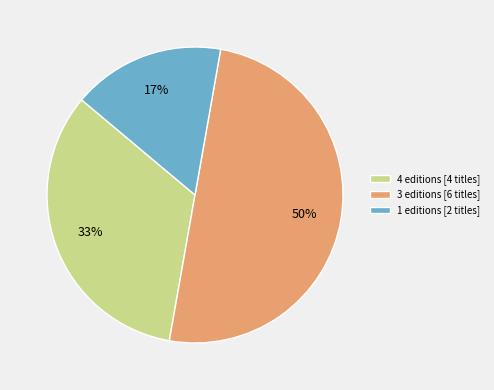

What is the majority slice?

3 editions [6 titles]